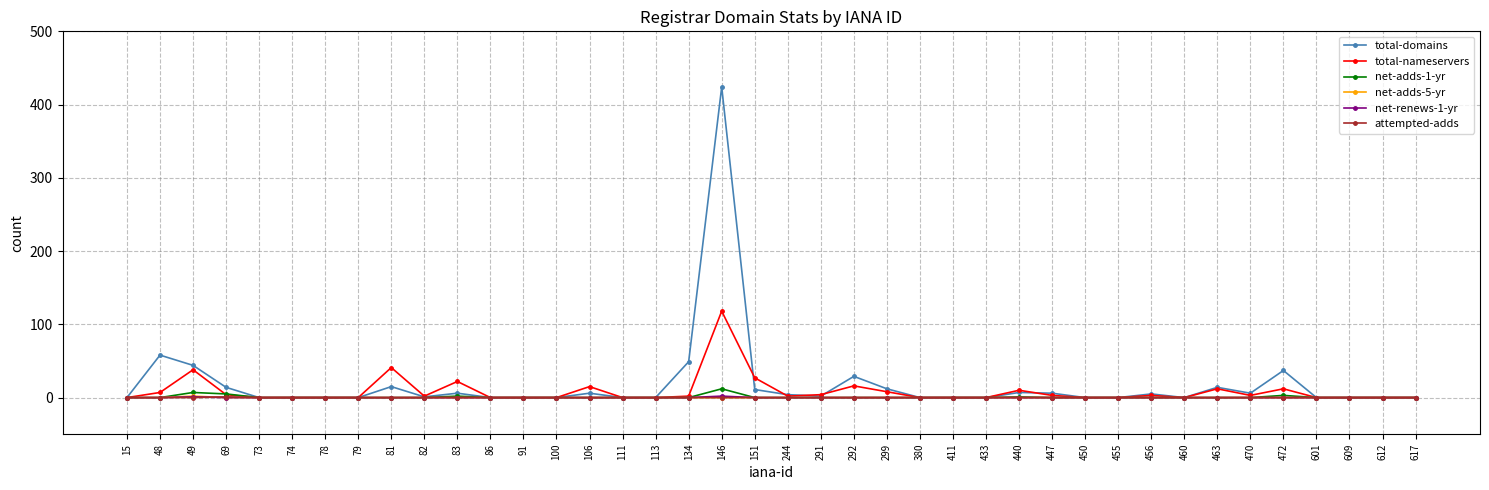

At which category is the sum across all series the highest?

146